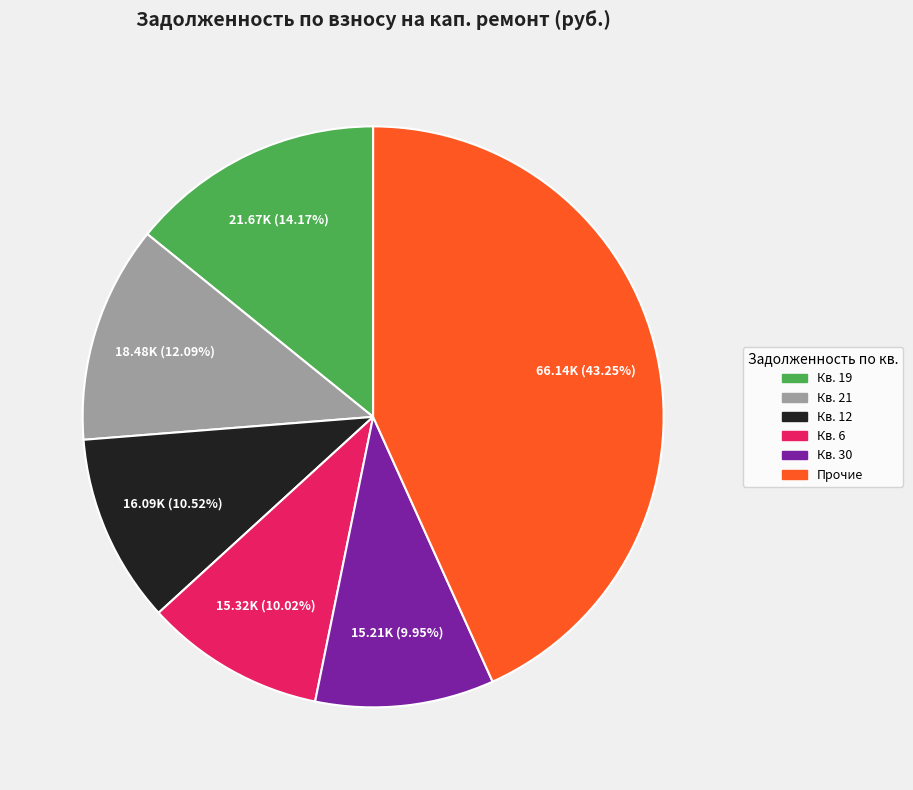

Does any single category account for the majority?

No